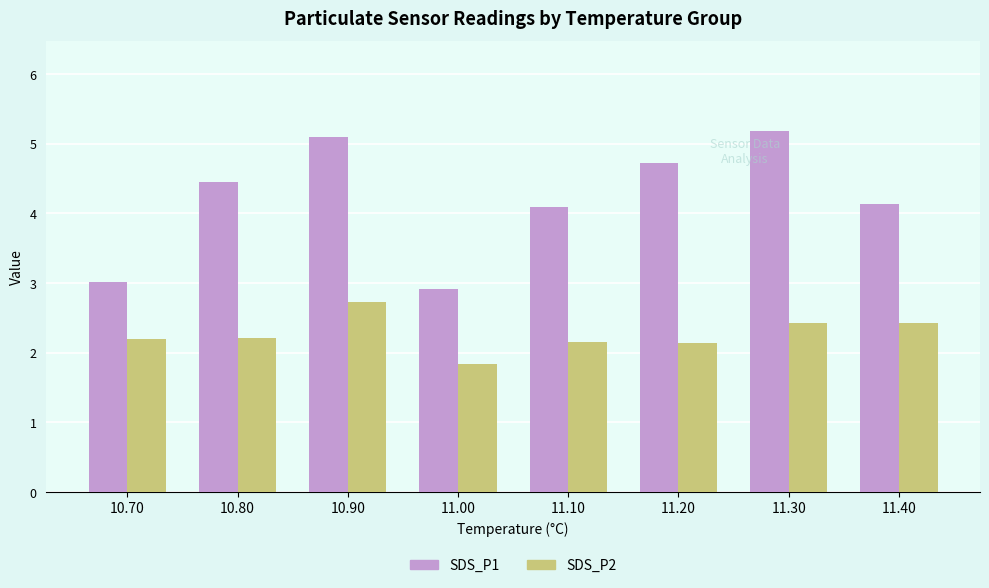

How many data points does each series have?

8